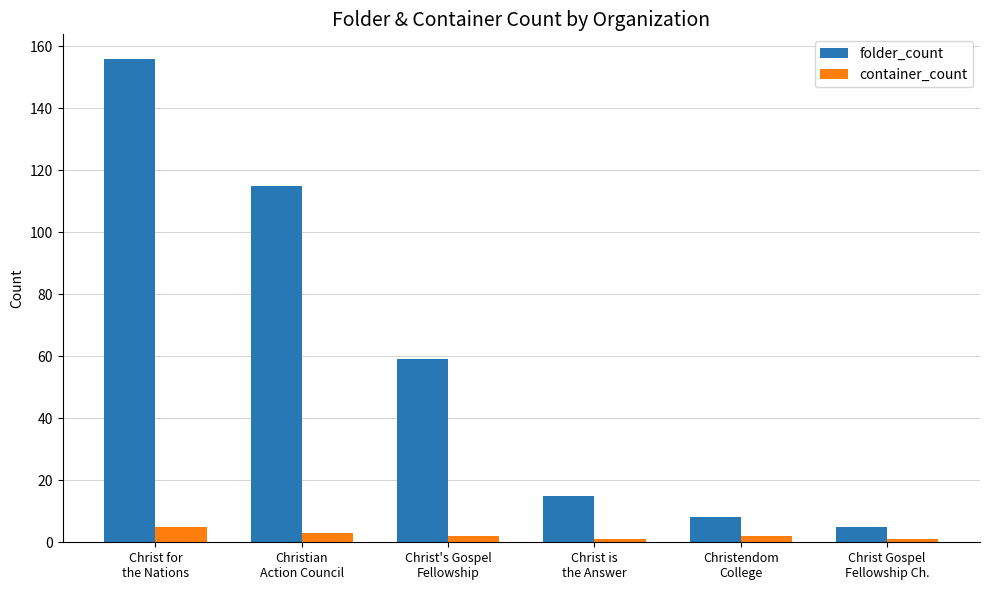

Which category has the lowest value in the folder_count series?

Christ Gospel
Fellowship Ch.